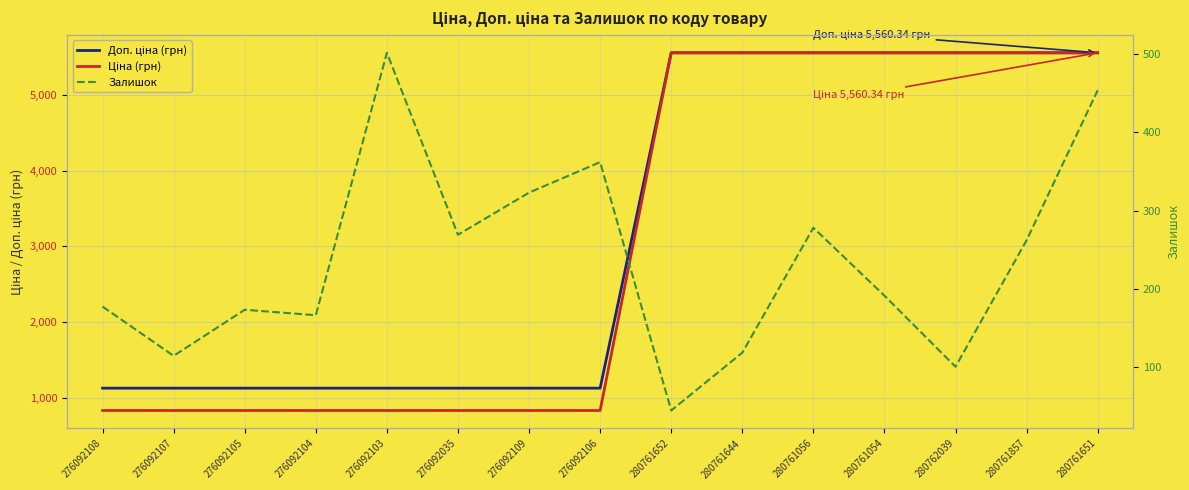

How many data points does each series have?

15